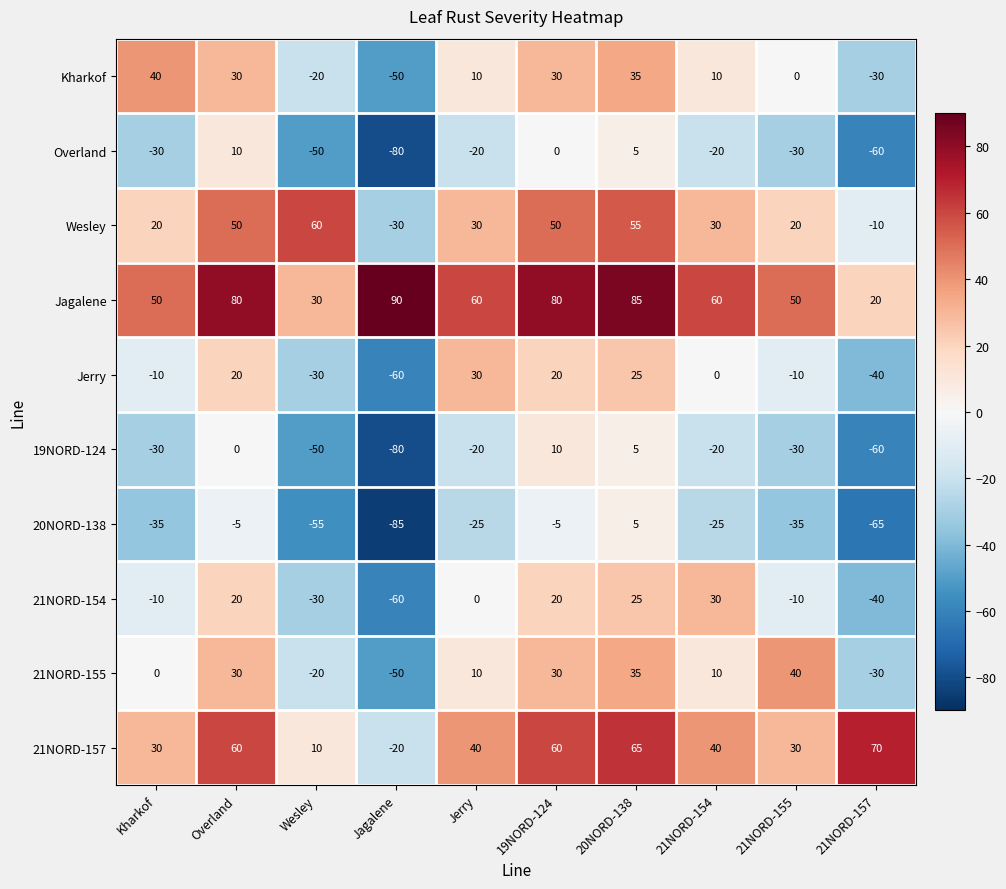

Which series changed the most between Kharkof and 20NORD-138?

20NORD-138